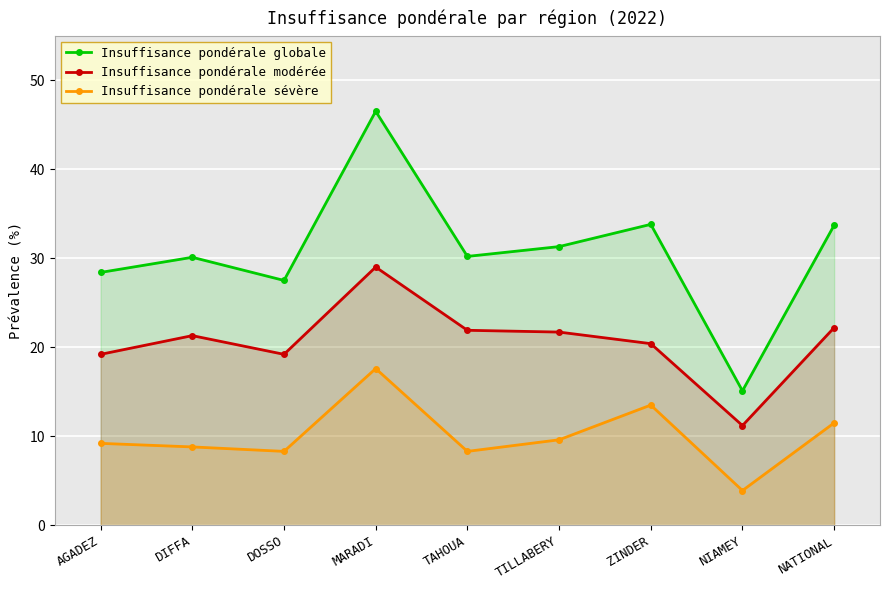

True or false: Insuffisance pondérale globale and Insuffisance pondérale sévère intersect in this chart.

False